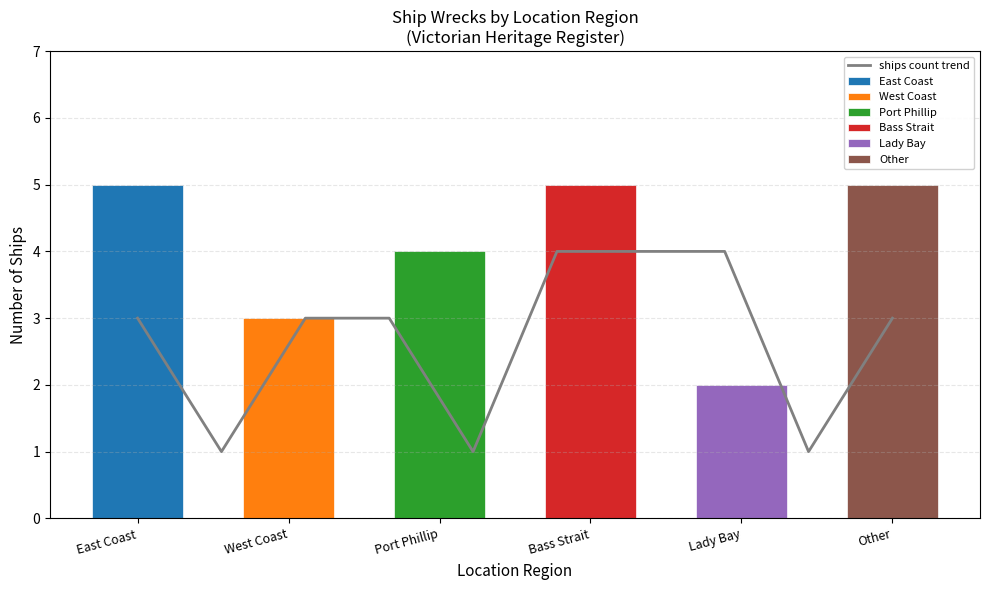

What is the maximum value for ships count trend?

4